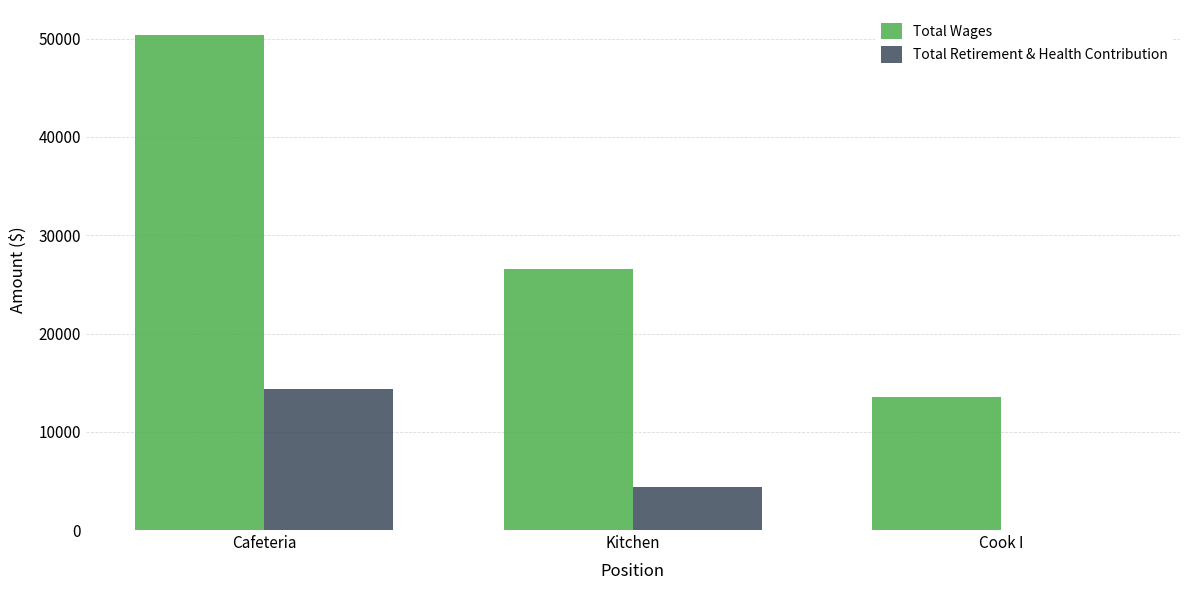

At which category is the sum across all series the highest?

Cafeteria